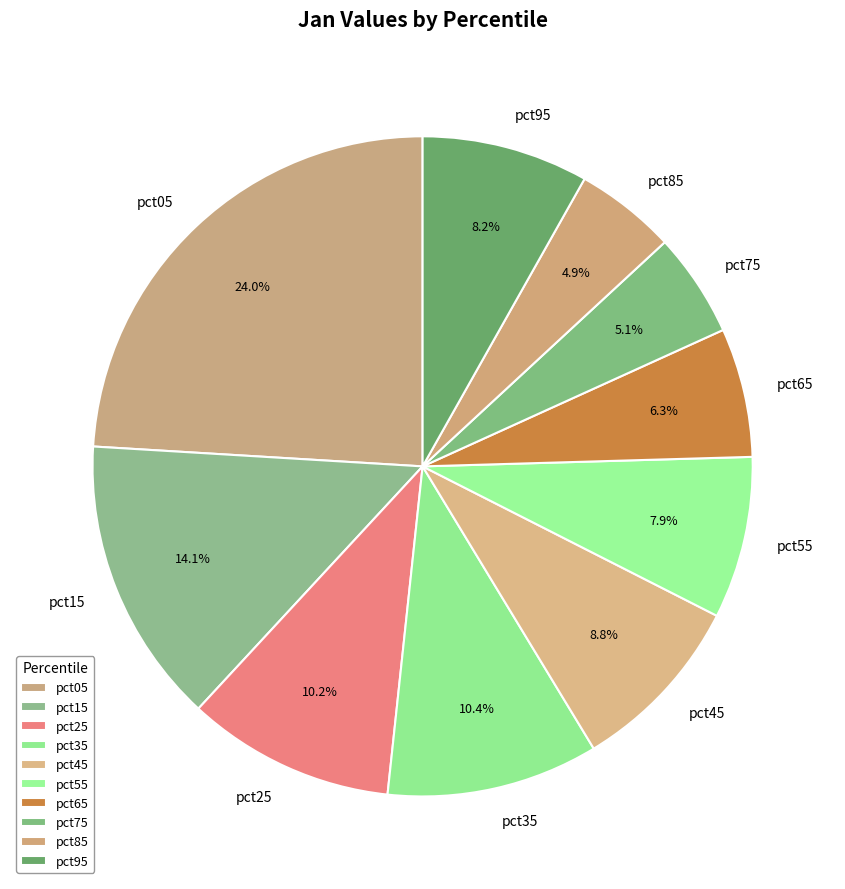

To the nearest percent, what is the difference between the pct65 and pct05 slice percentages?

18%